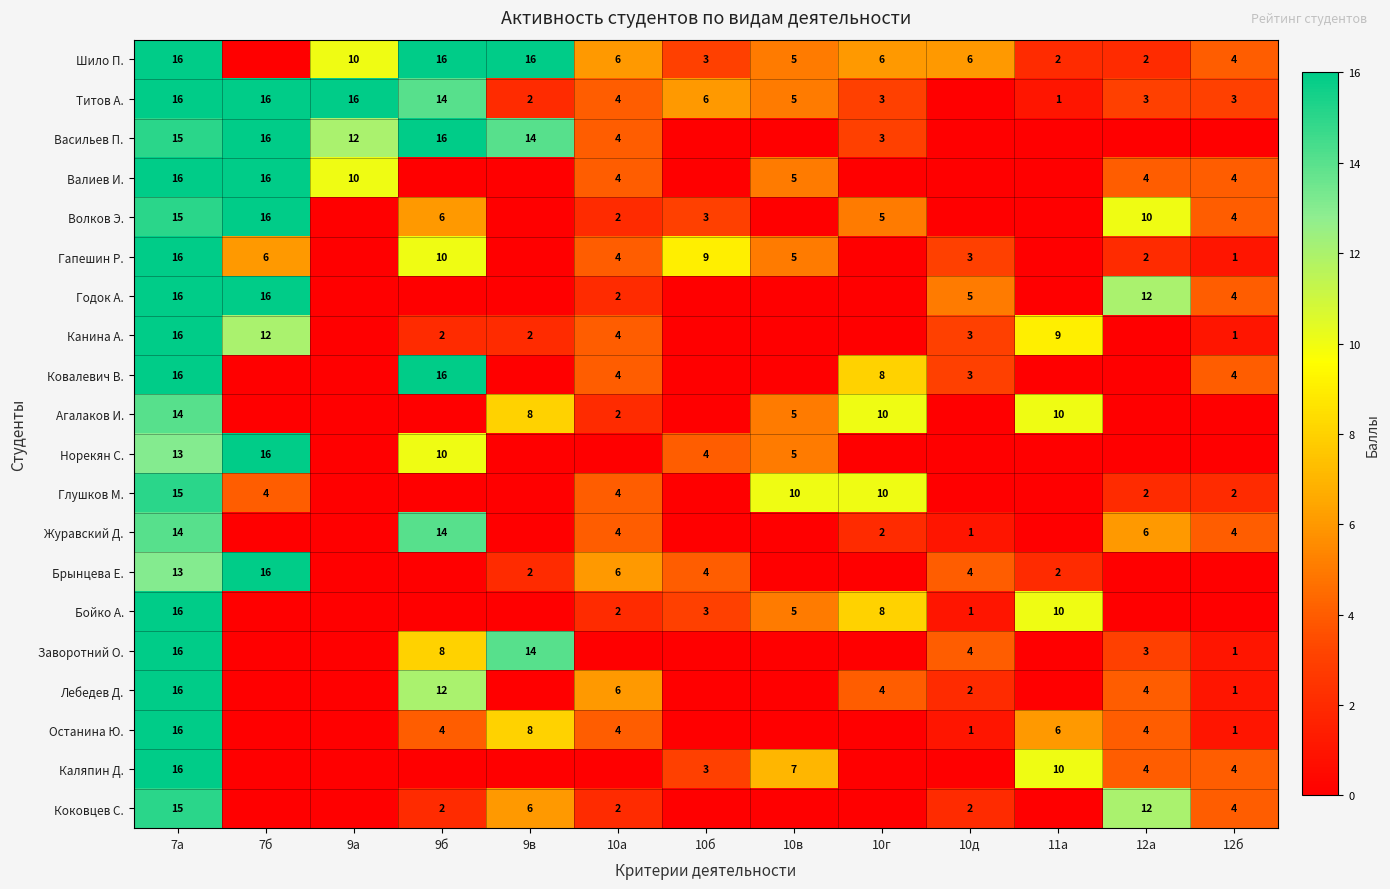

What is the difference between the Норекян С. values at 10б and 9б?

6